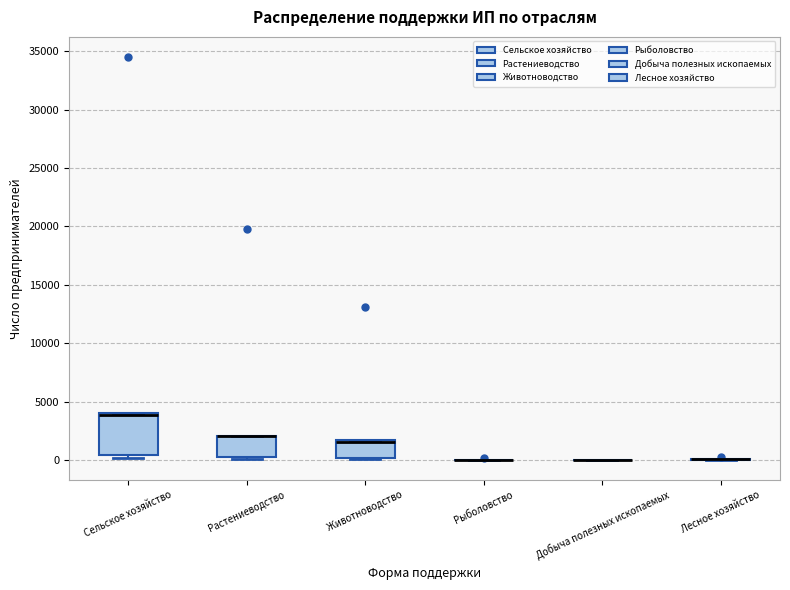

Reading left to right, read every box against the y-axis: the position of its median line, the range the box covers, and the ends of its whiskers. The values are not printed on the chart, so give them approximately, as read against the axis.

Сельское хозяйство: median 4000 (just below the box's upper edge), box 500 to 4000, whiskers 0 to 4000
Растениеводство: median 2000 (drawn on the box's upper edge), box 0 to 2000, whiskers 0 to 2000
Животноводство: median 1500 (just below the box's upper edge), box 0 to 1500, whiskers 0 to 1500
Рыболовство: box collapsed to a line at 0, whiskers 0 to 0
Добыча полезных ископаемых: box collapsed to a line at 0, whiskers 0 to 0
Лесное хозяйство: box collapsed to a line at 0, whiskers 0 to 0